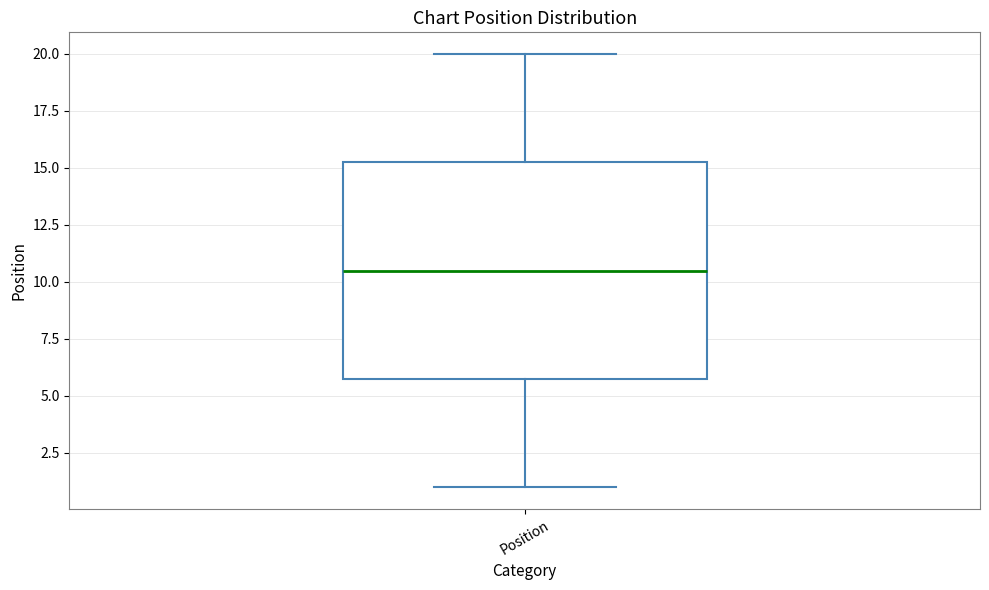

Transcribe this box plot: give where the median line is, the range the box spans, and where the two whiskers end, as read against the y-axis. The values are not printed on the chart, so give them approximately, as read against the axis.

median 10.5, box 6.0 to 15.5, whiskers 1.0 to 20.0